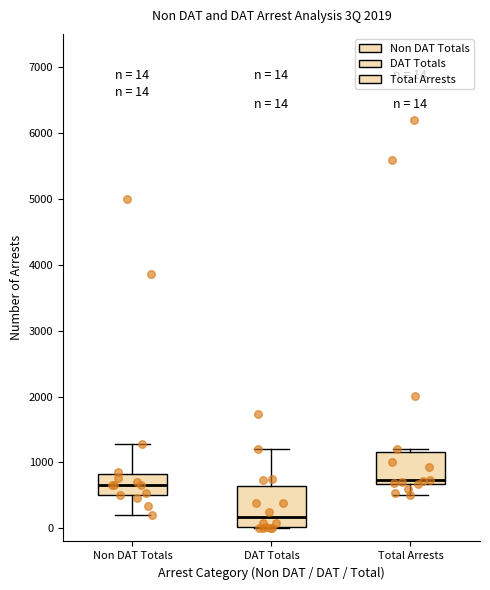

Comparing the boxes themselves (not the whiskers), which one is the tallest?

DAT Totals